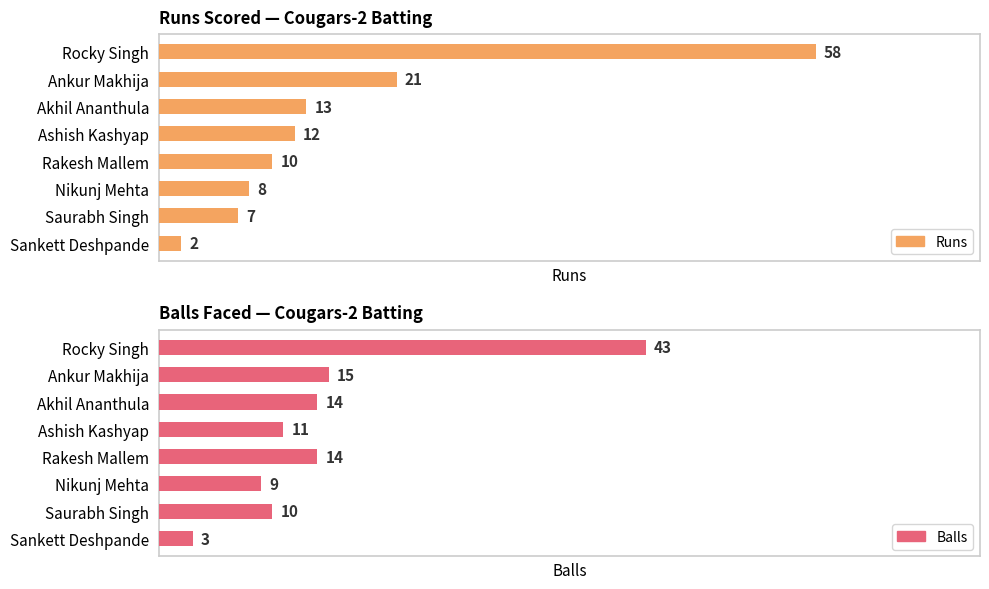

Reading left to right, transcribe all the data shown in this chart.

Runs: 58	21	13	12	10	8	7	2
Balls: 43	15	14	11	14	9	10	3